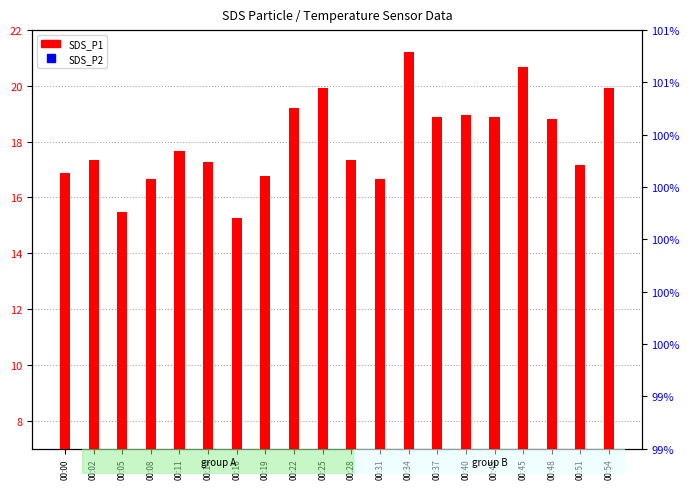

Is the value of SDS_P2 at 00:25 greater than the value of SDS_P1 at 00:54?

No